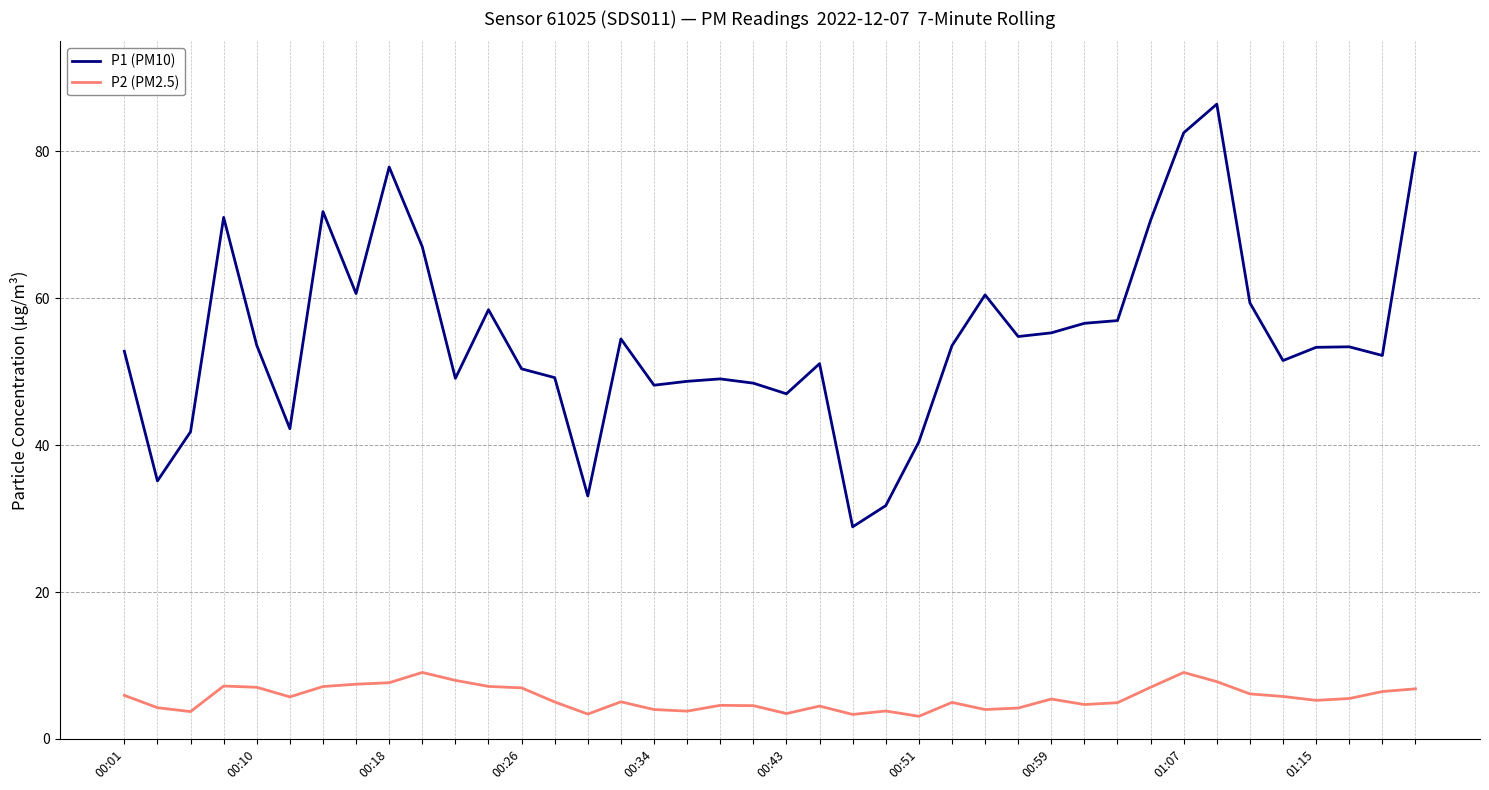

List the series in order of their peak value, lowest first.

P2 (PM2.5), P1 (PM10)